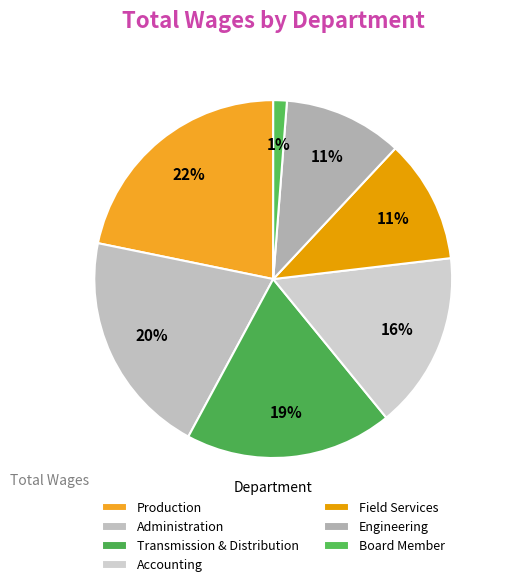

To the nearest percent, what is the difference between the largest and smallest slice percentages?

21%